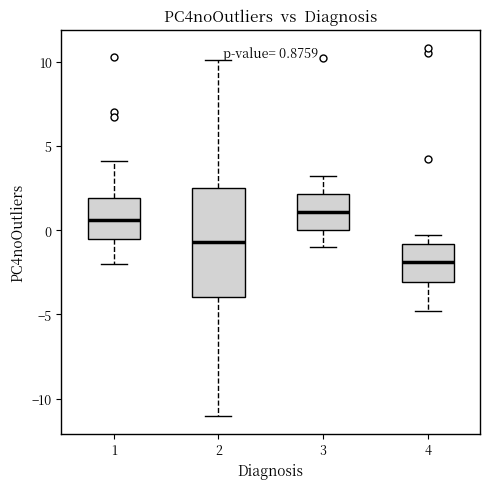

Which box has the lowest median line?

4